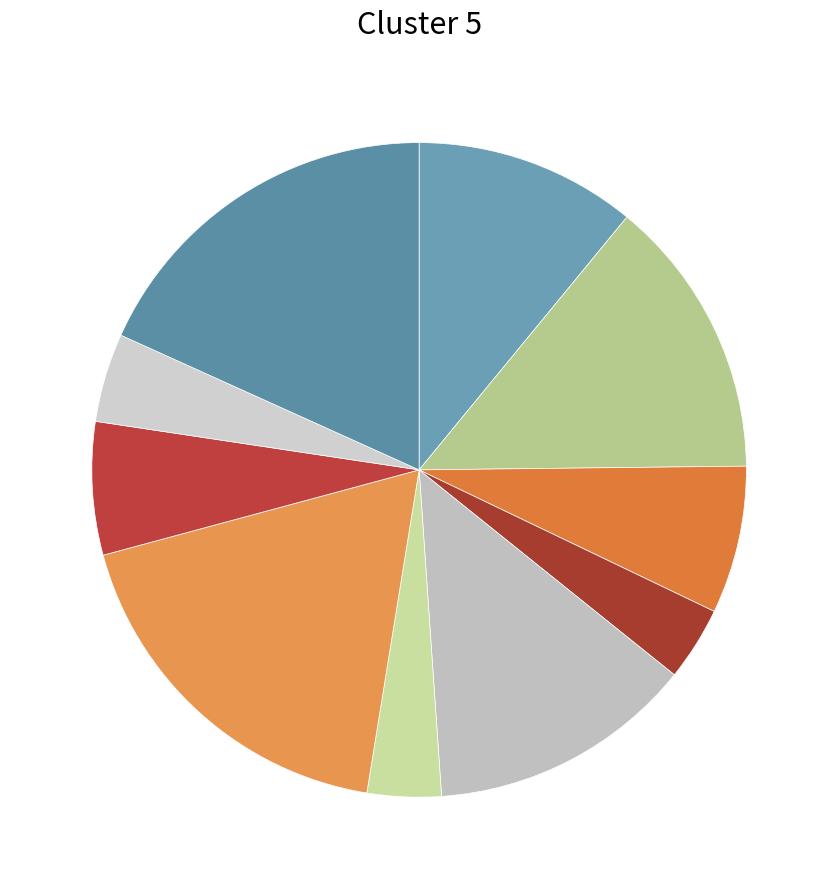

Rank the categories by value from highest to lowest.

8, 11, 2, 5, 1, 3, 9, 10, 4, 7, 6